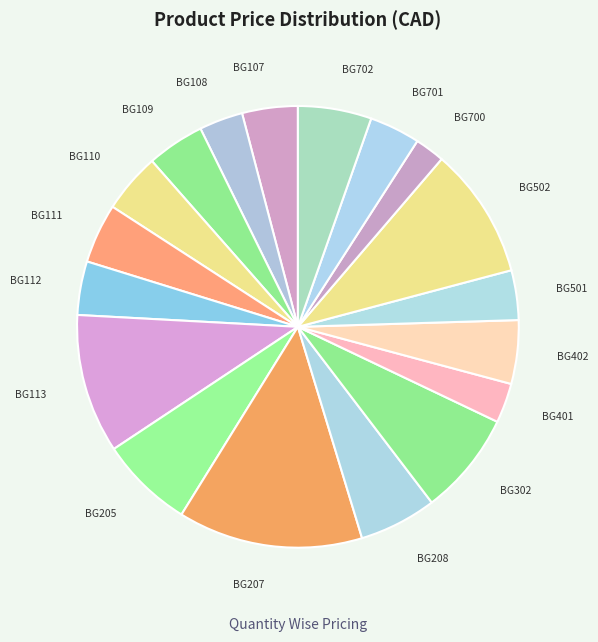

How many segments does this pie chart have?

18